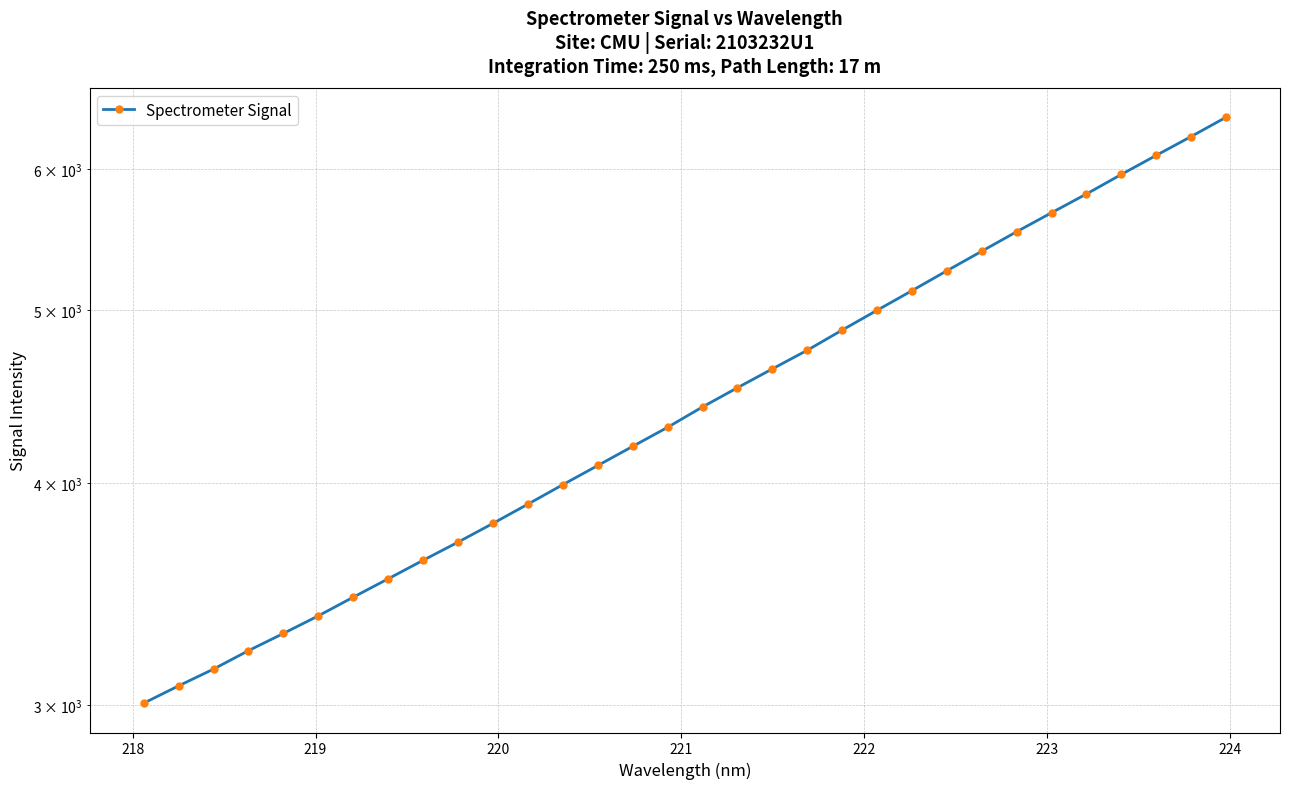

Reading left to right, what are all the values shown in this chart?

3007.2	3075.5	3143.0	3218.9	3291.4	3367.3	3449.6	3532.7	3618.4	3704.3	3795.4	3891.1	3990.4	4090.5	4193.1	4297.8	4412.7	4523.6	4635.3	4748.4	4874.0	5000.4	5129.0	5262.7	5397.7	5535.5	5673.1	5812.5	5961.4	6110.2	6261.0	6418.6